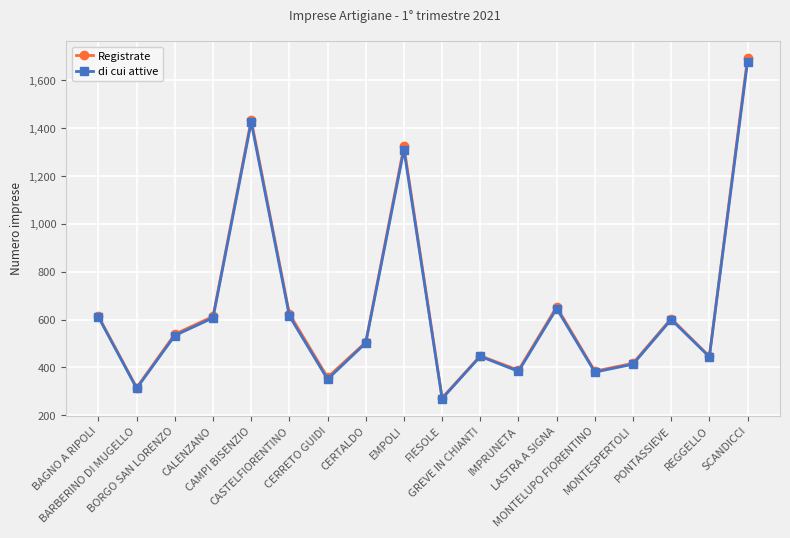

Between CALENZANO and LASTRA A SIGNA, which series saw the biggest shift?

Registrate